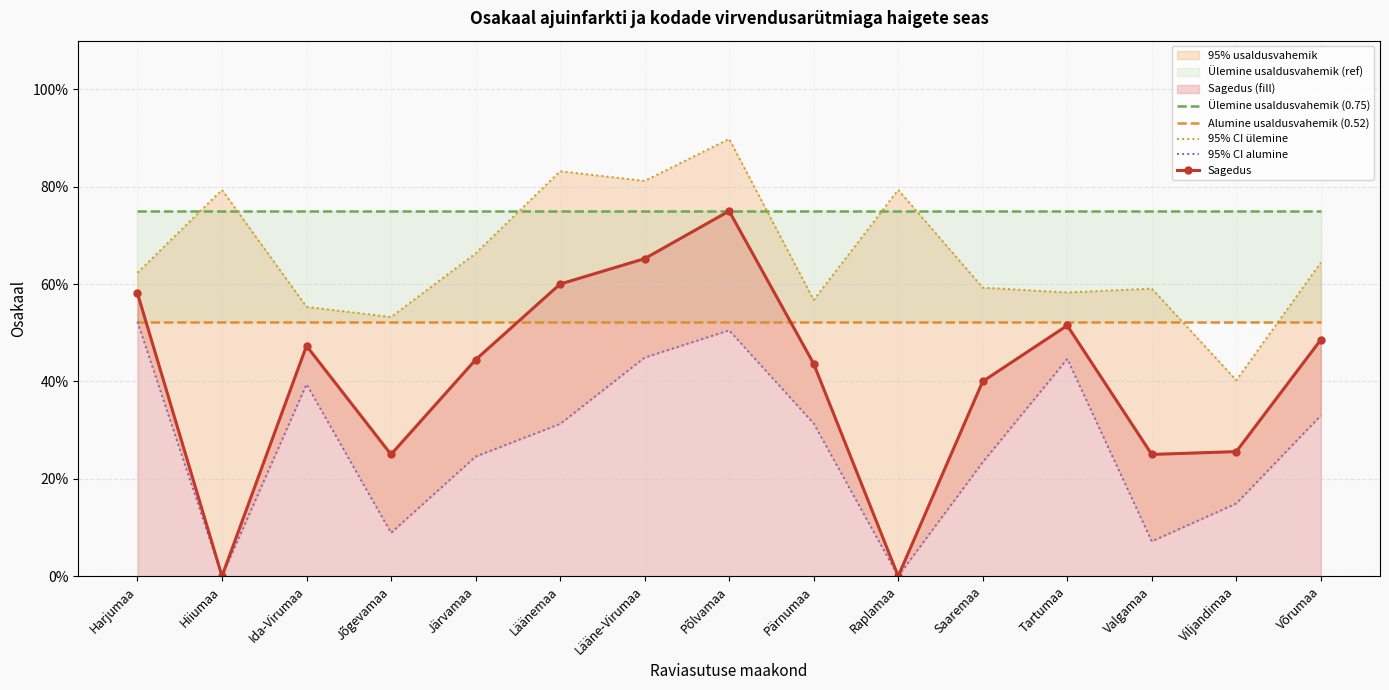

Count the number of data series in this chart.

5